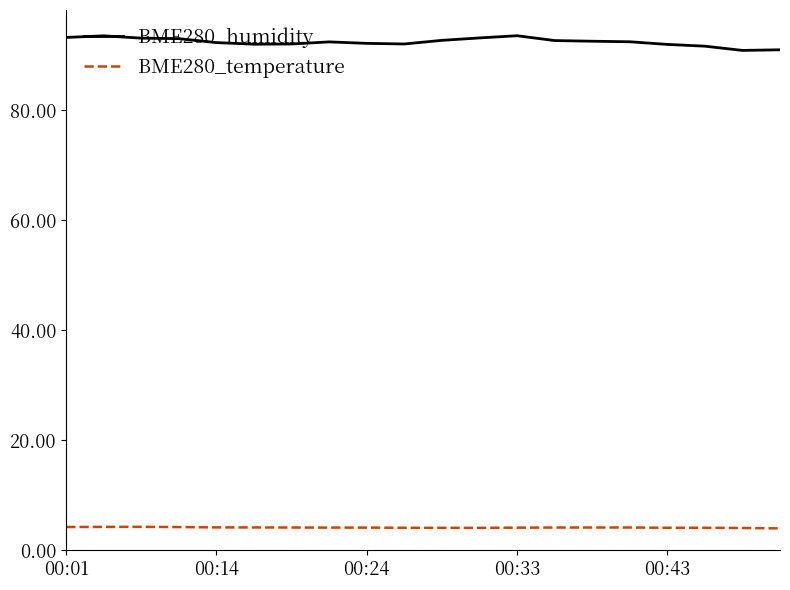

What is the smallest value displayed?

4.0